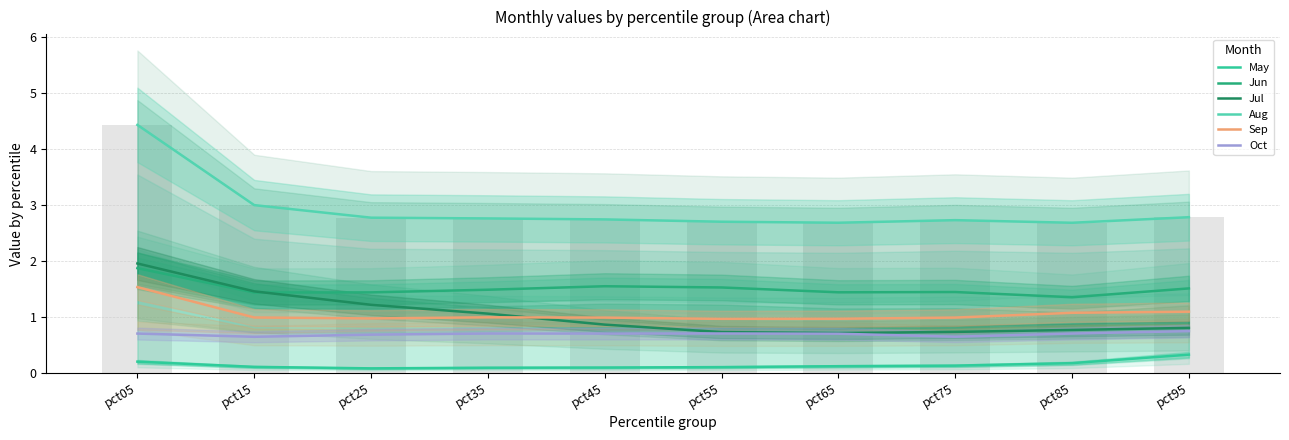

Which series has the largest total across all categories?

Aug